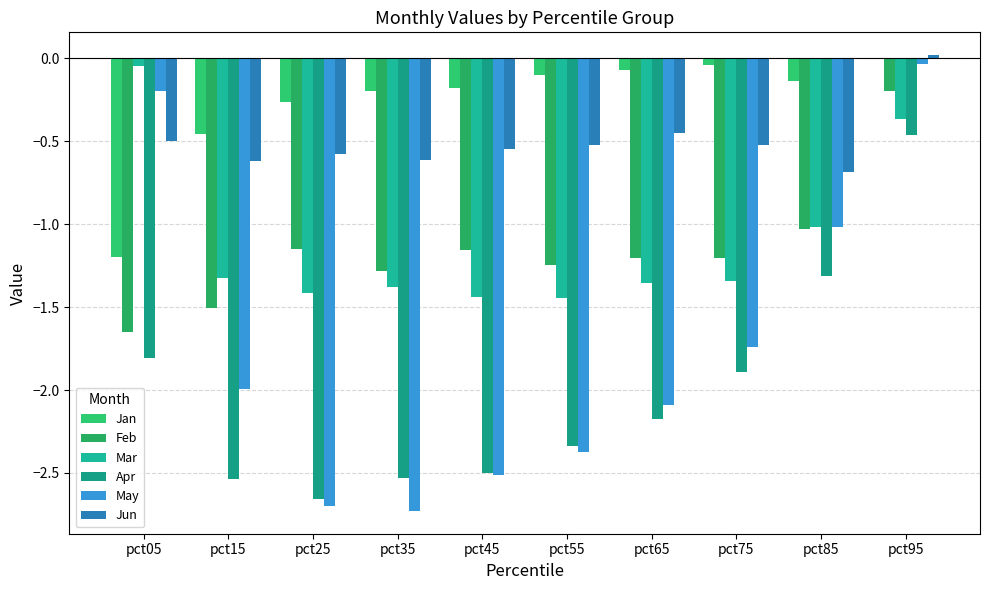

Reading right to left, transcribe all the data shown in this chart.

Jan: 0.0	-0.1	-0.0	-0.1	-0.1	-0.2	-0.2	-0.3	-0.5	-1.2
Feb: -0.2	-1.0	-1.2	-1.2	-1.2	-1.2	-1.3	-1.1	-1.5	-1.6
Mar: -0.4	-1.0	-1.3	-1.4	-1.4	-1.4	-1.4	-1.4	-1.3	-0.0
Apr: -0.5	-1.3	-1.9	-2.2	-2.3	-2.5	-2.5	-2.7	-2.5	-1.8
May: -0.0	-1.0	-1.7	-2.1	-2.4	-2.5	-2.7	-2.7	-2.0	-0.2
Jun: 0.0	-0.7	-0.5	-0.5	-0.5	-0.5	-0.6	-0.6	-0.6	-0.5